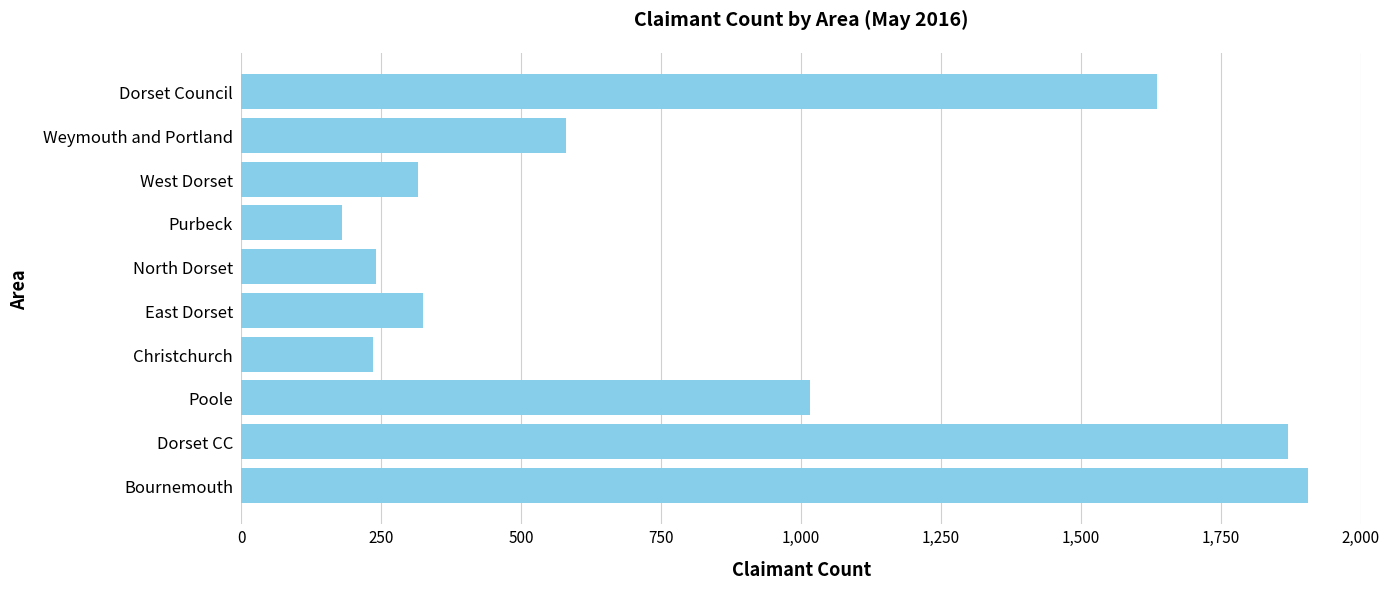

True or false: the data shows 235 at Christchurch.

True